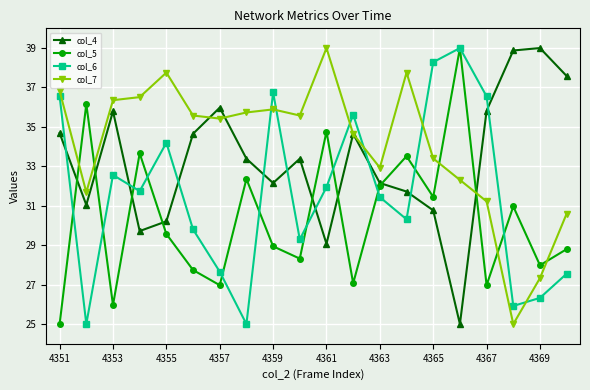

Does the chart have visible grid lines?

Yes